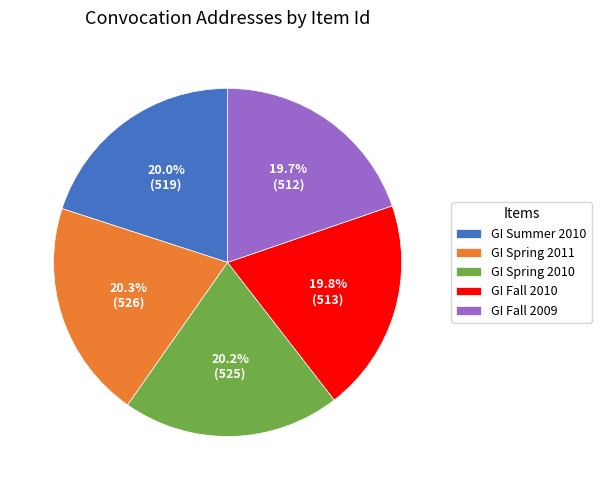

Approximately how many times larger is the value at GI Summer 2010 compared to GI Fall 2009?

1.0